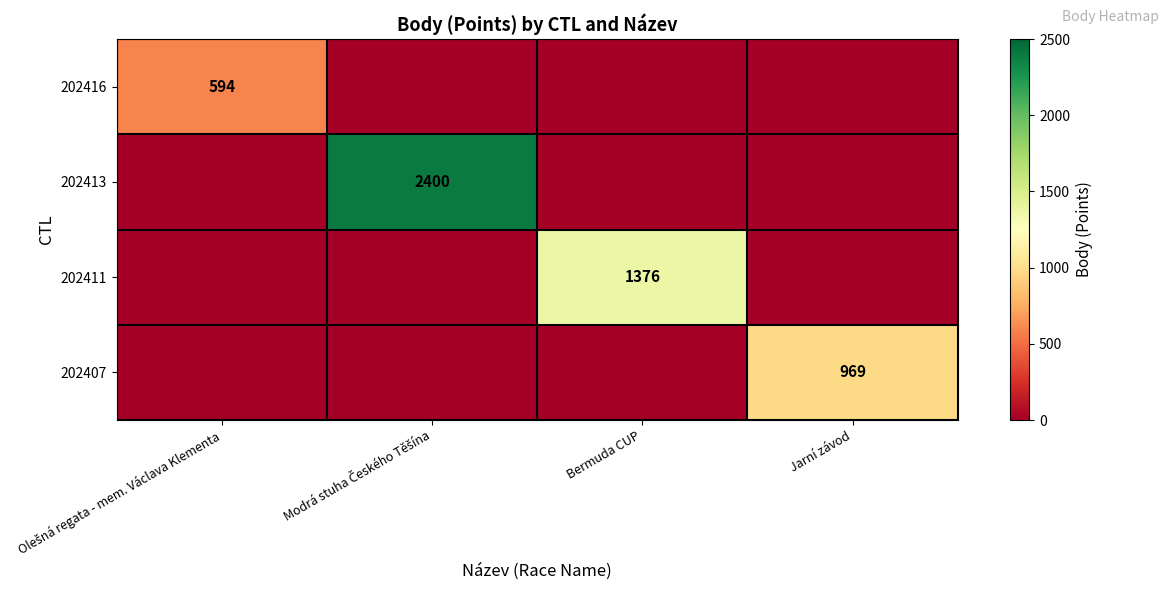

The value of 202407 at Jarní závod is 969. True or false?

True